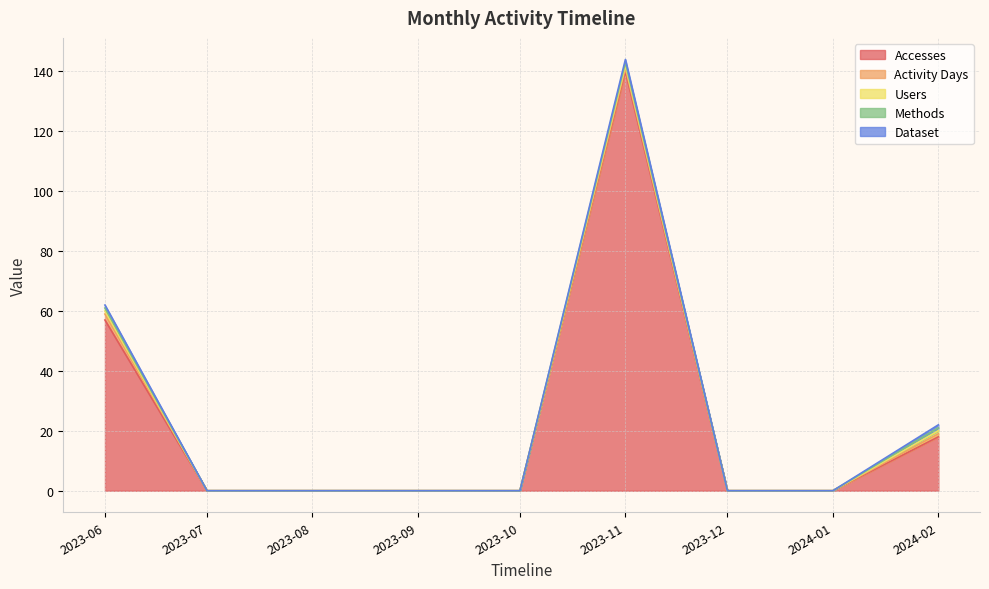

True or false: Dataset and Activity Days cross at least once.

False